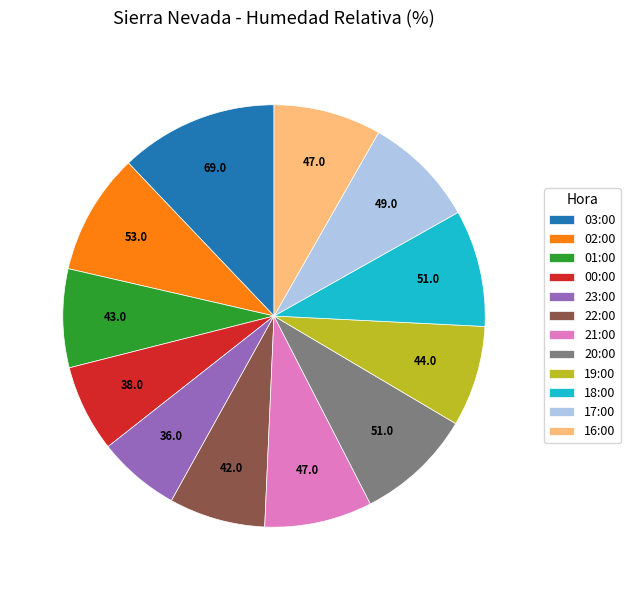

How many segments does this pie chart have?

12